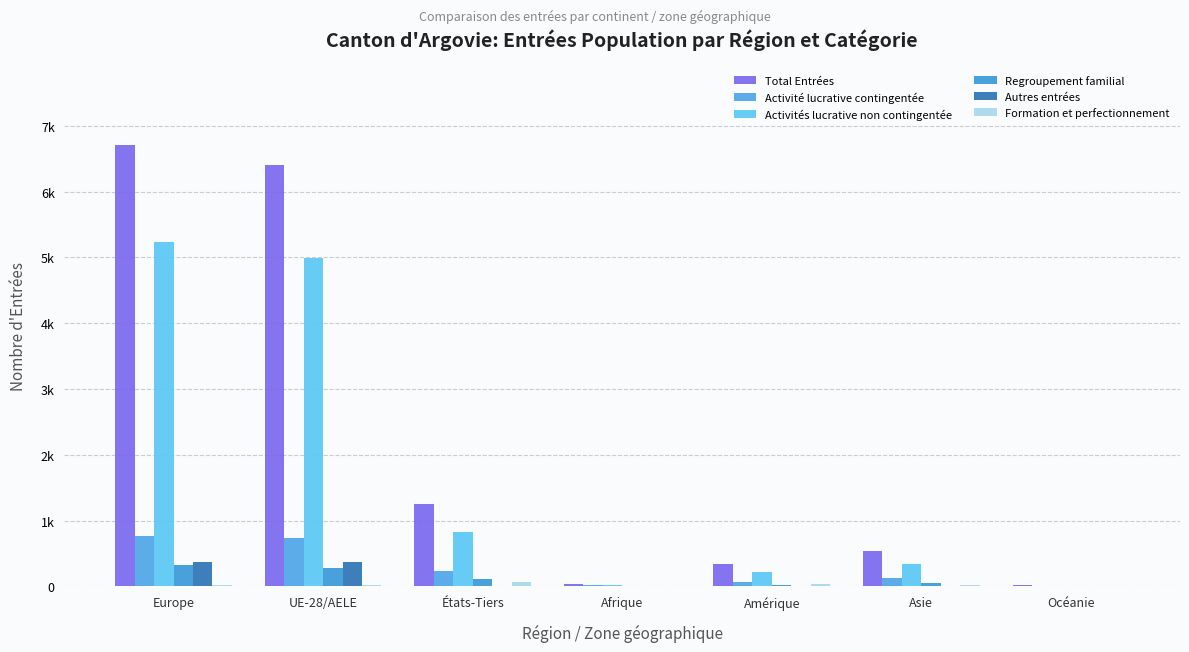

Does the chart contain stacked bars?

No